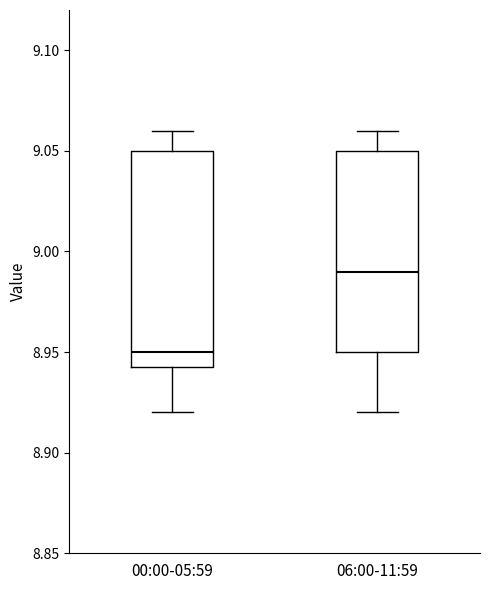

Which box has the highest median line?

06:00-11:59